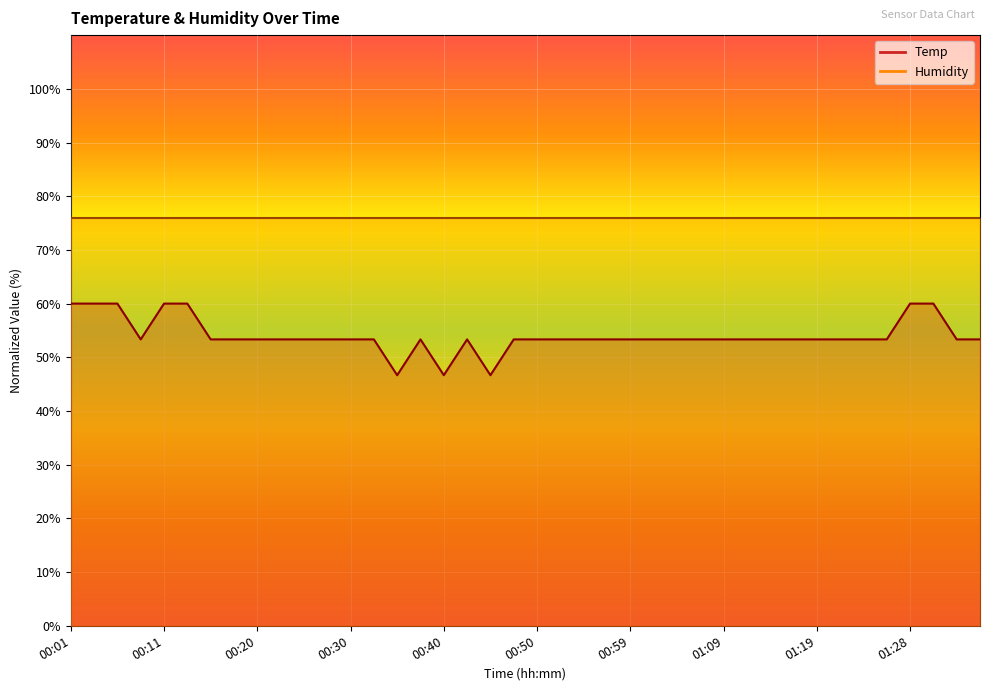

What is the label of the 5th point from the right?

01:26